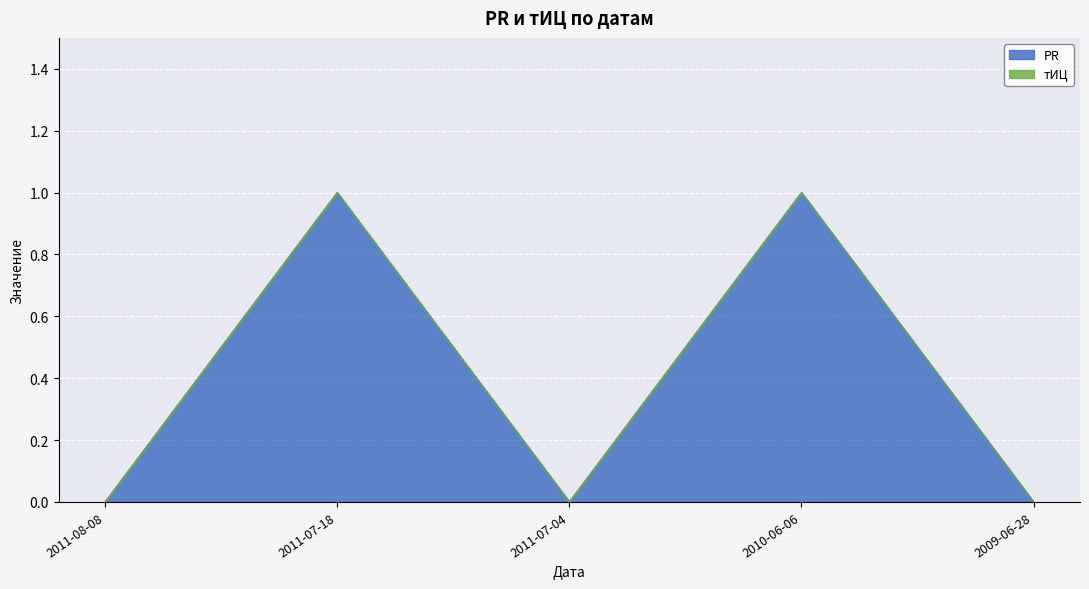

What is the greatest value displayed?

1